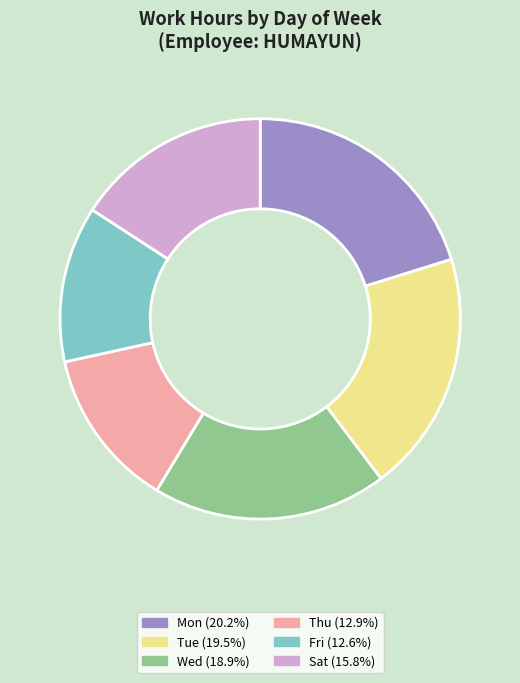

Is there any slice that represents more than half of the pie?

No